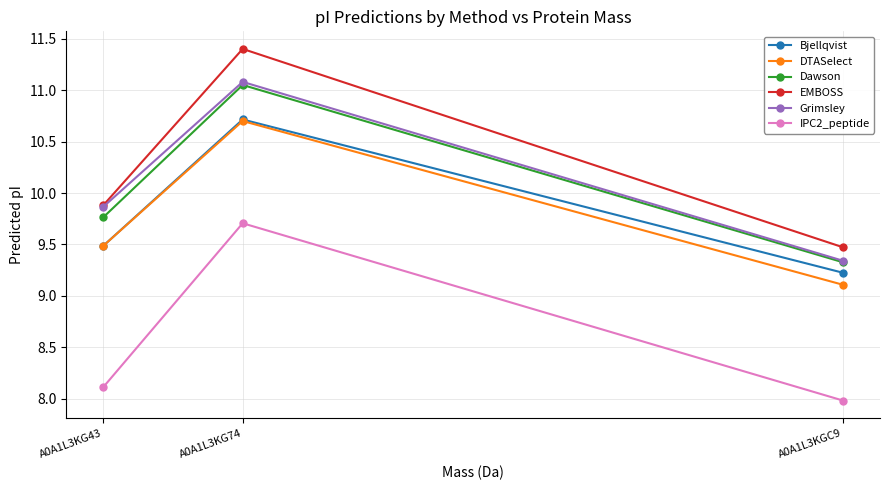

At which category is the sum across all series the highest?

A0A1L3KG74